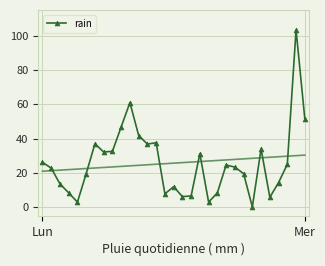

How many points are higher than both their immediate neighbors (excluding endpoints)?

8